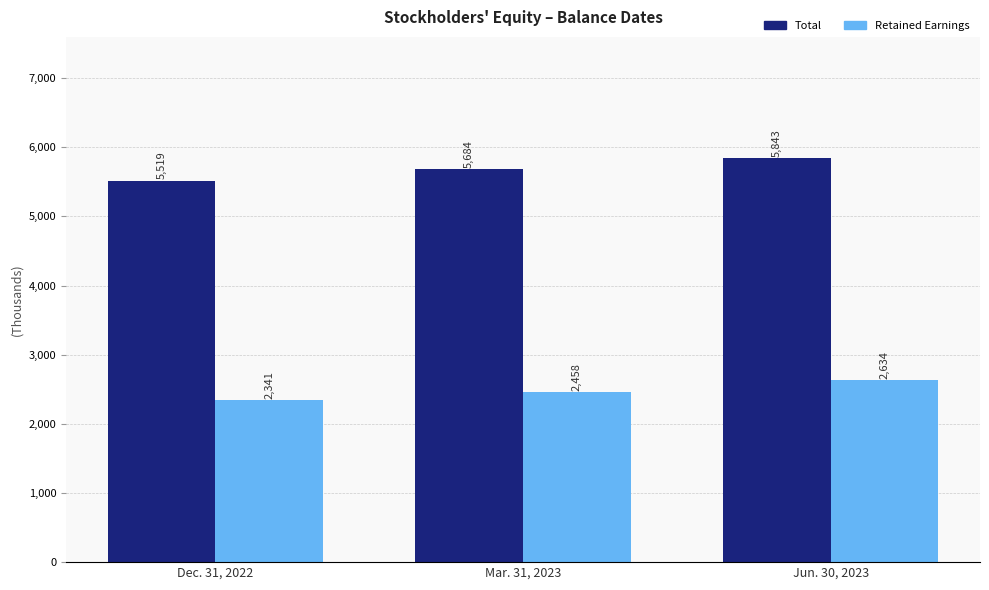

What is the sum of all Retained Earnings values?

7434027